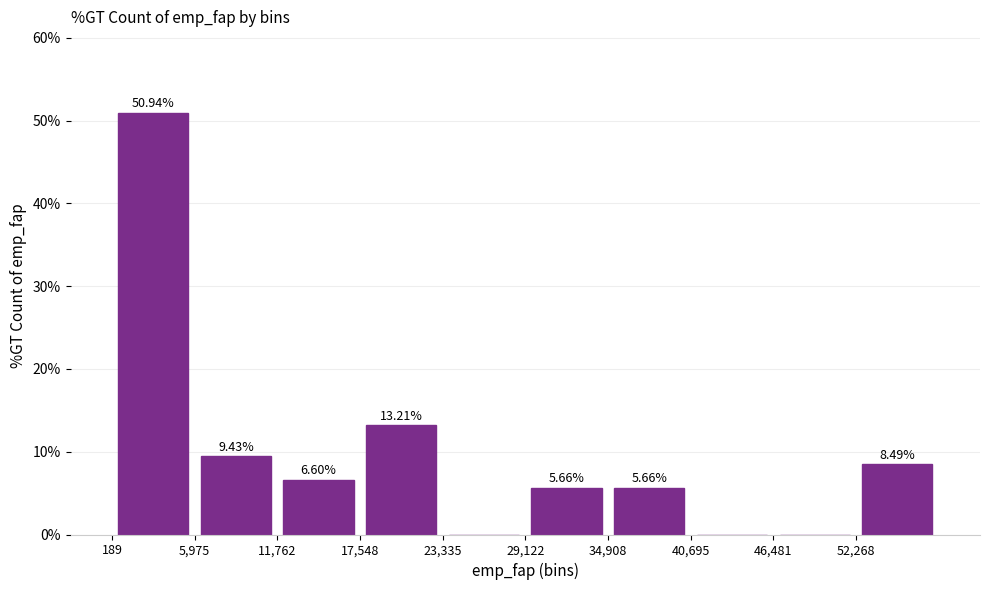

Over which range of the x-axis is the bar tallest?

0 to 6000